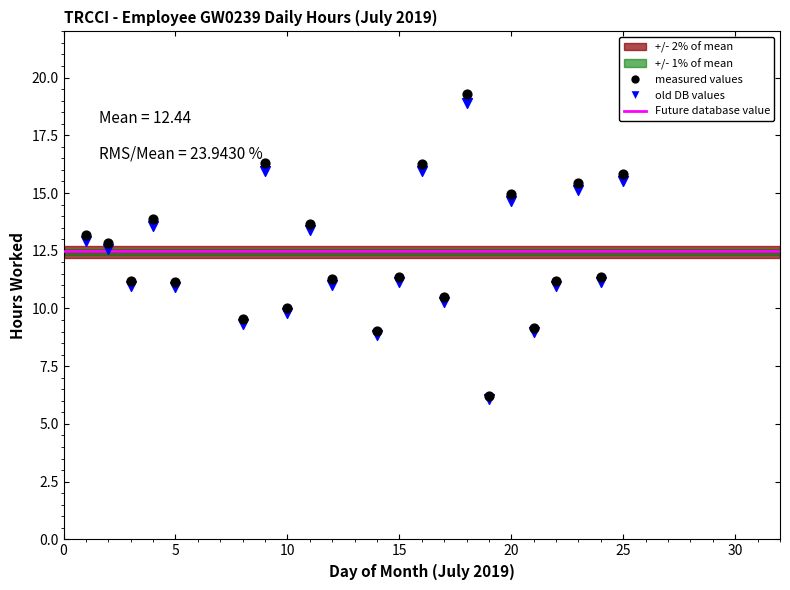

Which series has the largest Y range (max minus min)?

measured values